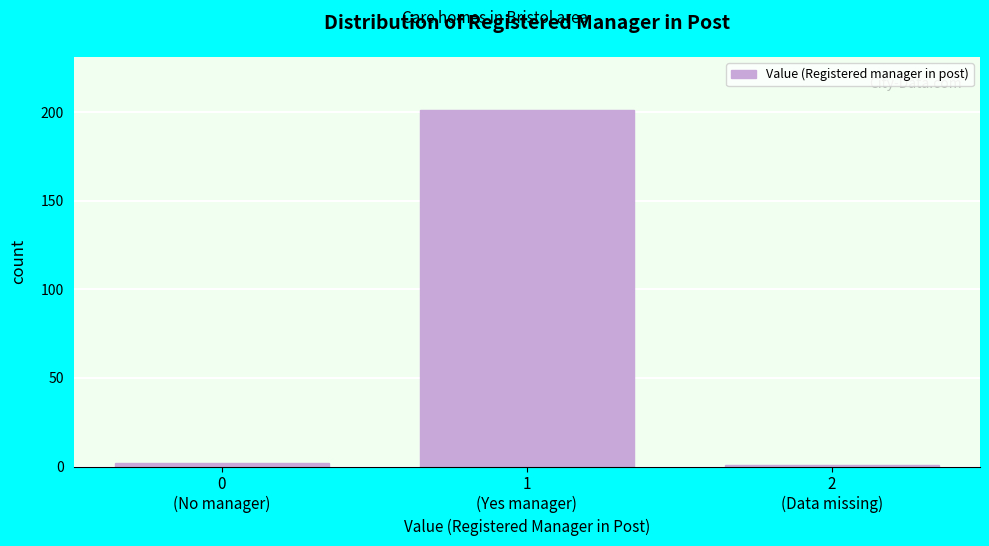

Reading left to right, what are all the values shown in this chart?

2	201	1